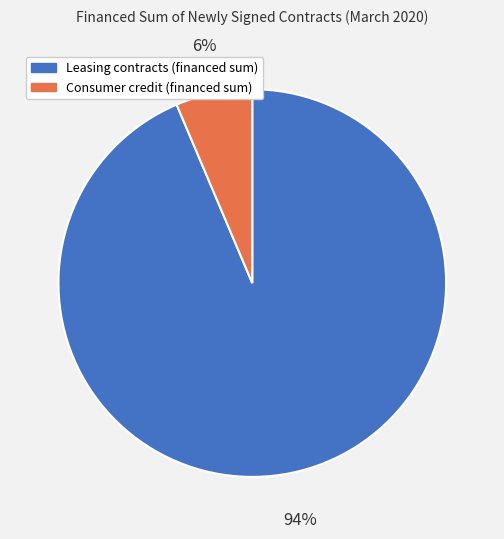

What percentage is the Consumer credit (financed sum) slice, to the nearest percent?

6%